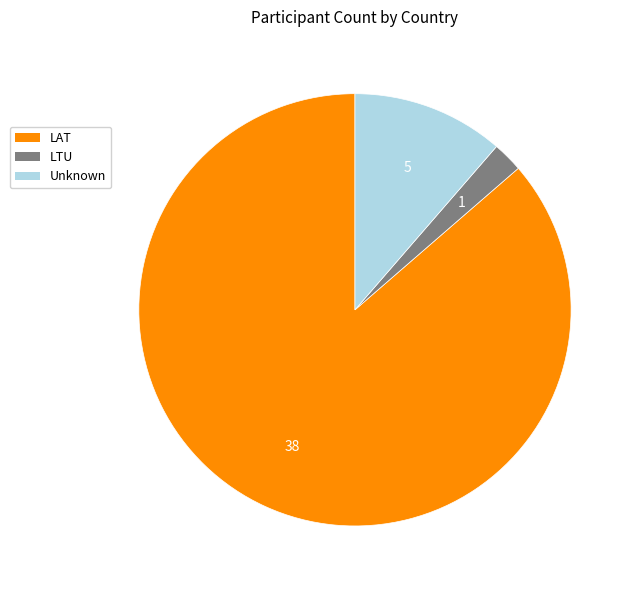

Is there any slice that represents more than half of the pie?

Yes